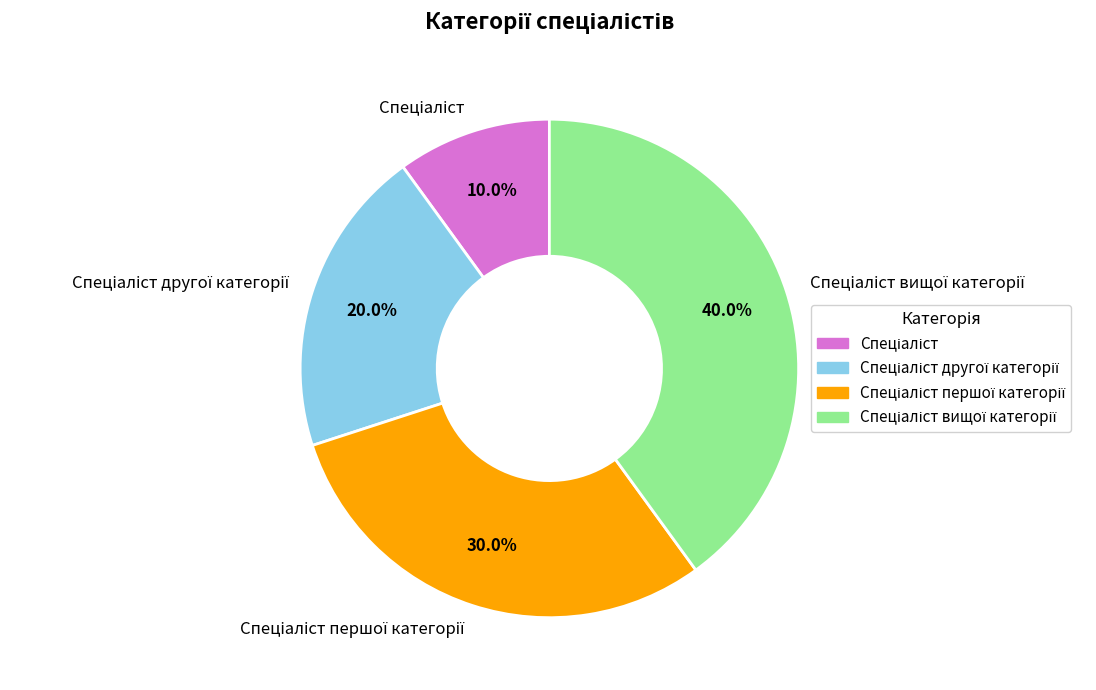

To the nearest percent, what is the average slice percentage?

25%